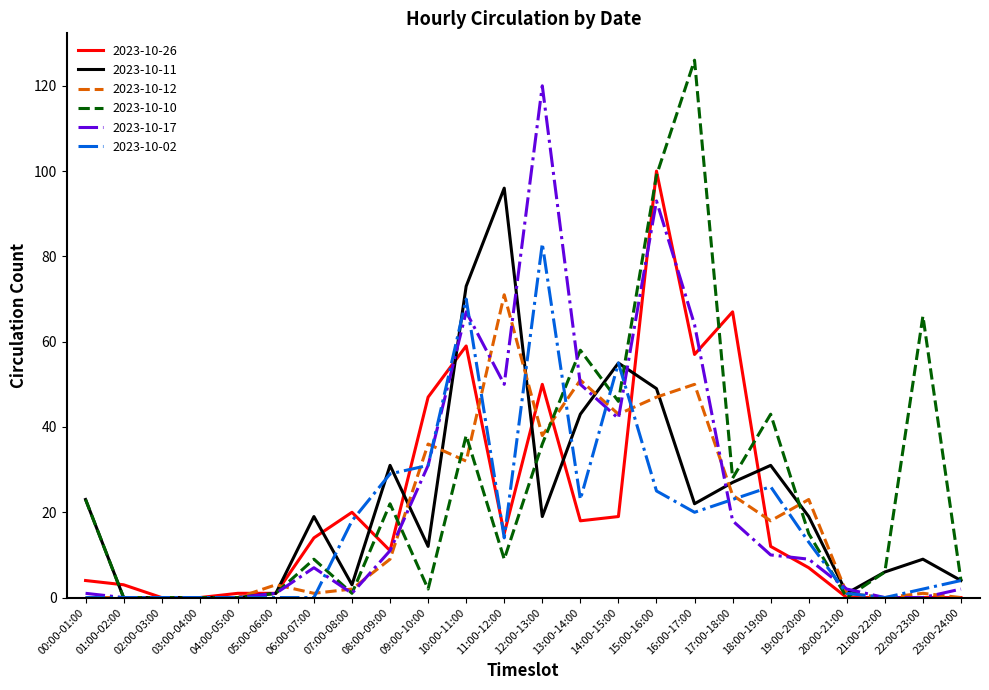

Which series has the largest range (max minus min)?

2023-10-10